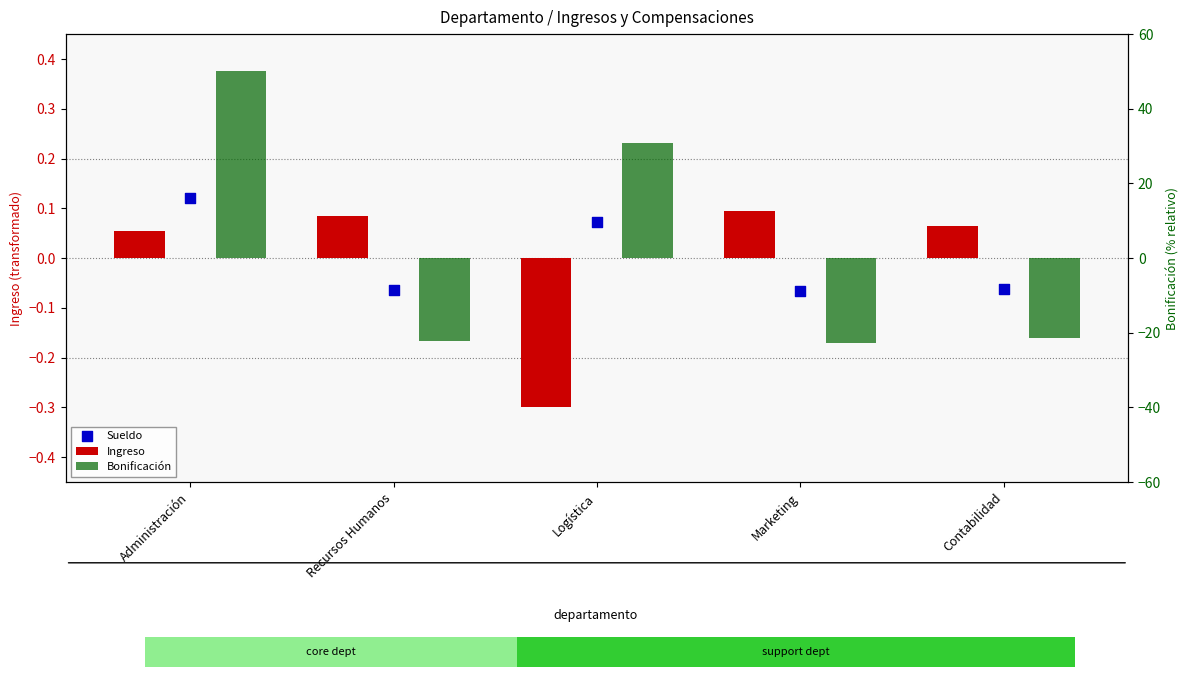

At which category is the sum across all series the highest?

Administración